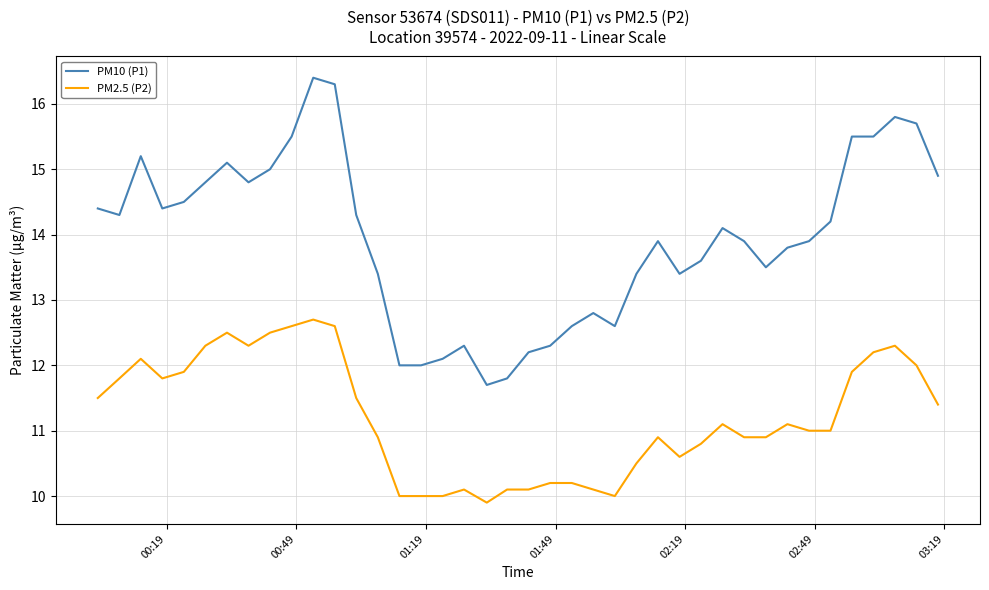

What is the difference between the maximum and second lowest values in the PM10 (P1) series?

4.6